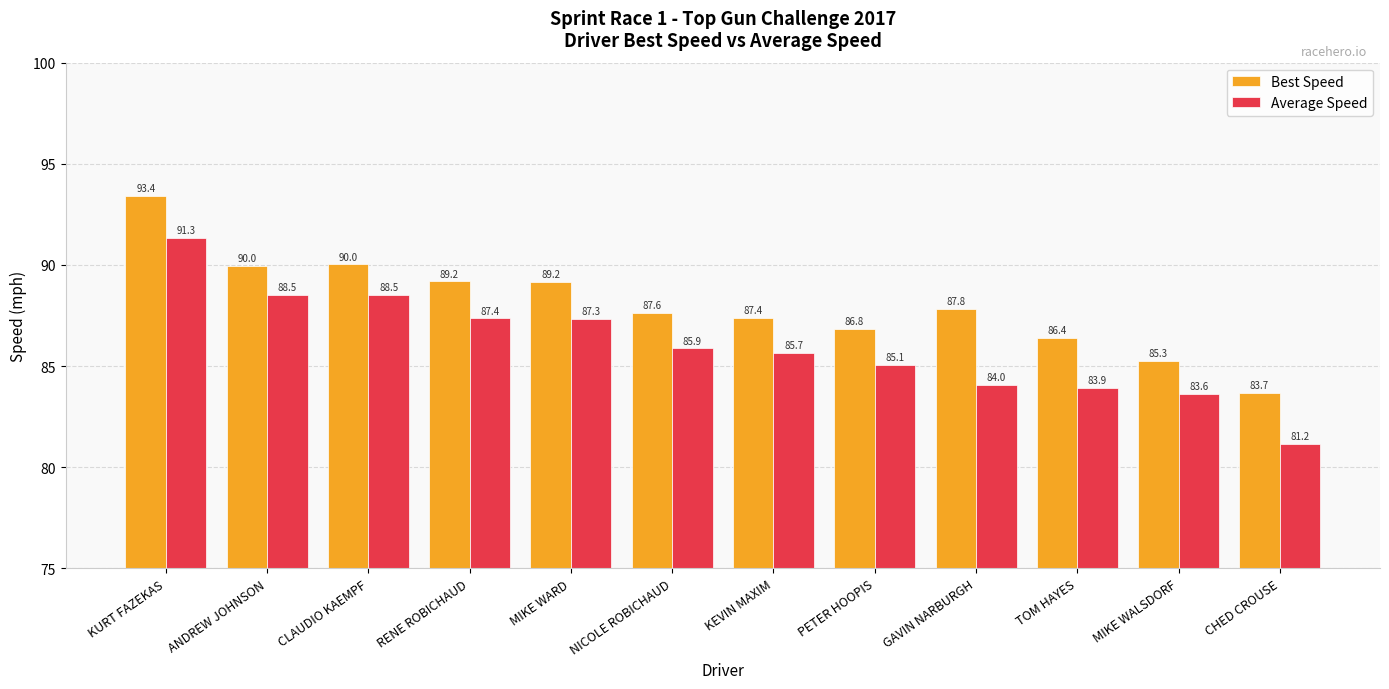

What is the sum of the Best Speed values at CHED CROUSE and RENE ROBICHAUD?

172.8